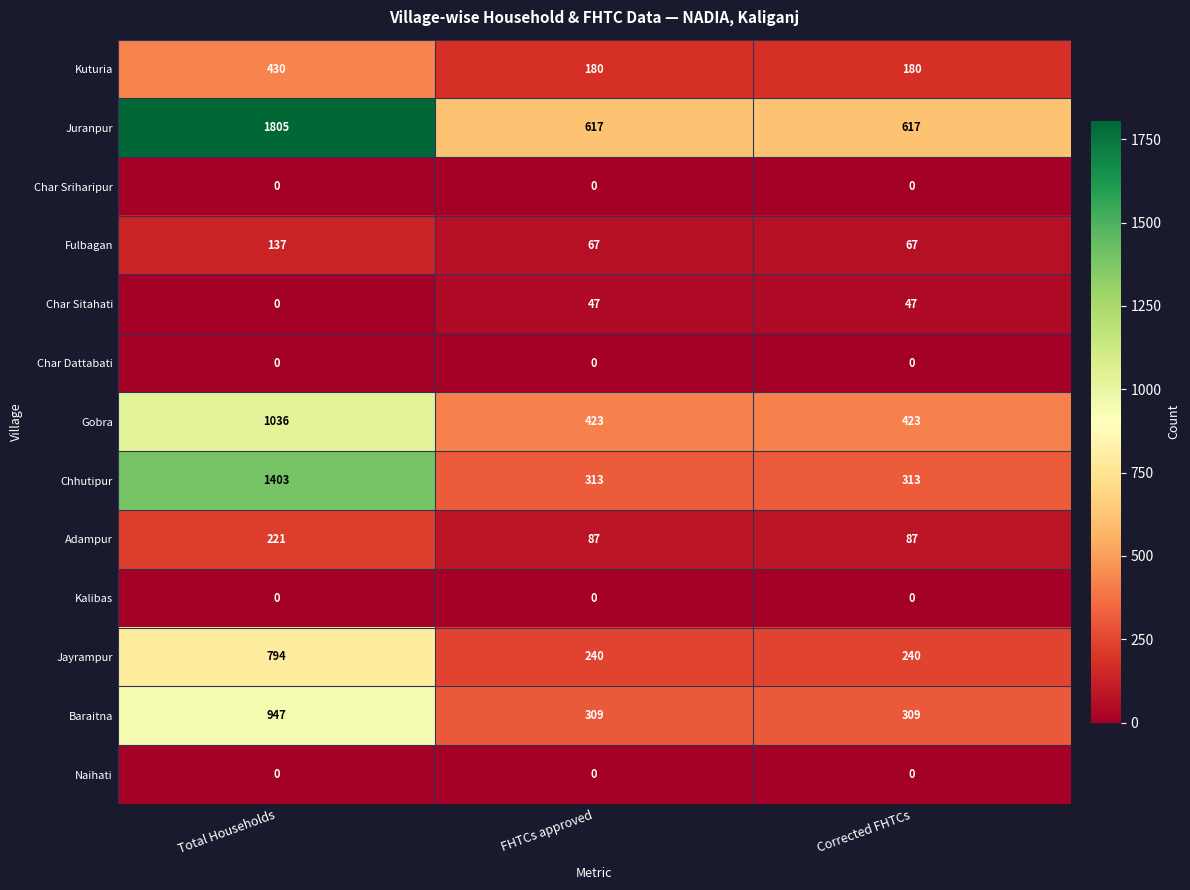

What is the highest value of the Adampur series?

221